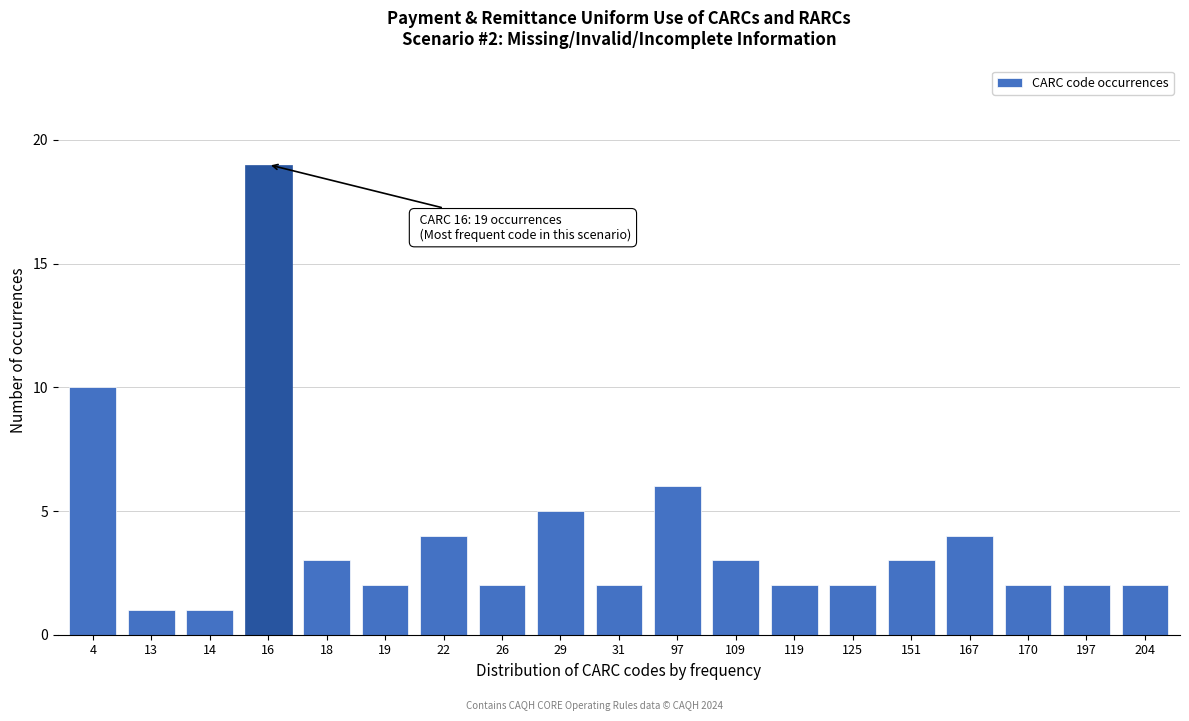

Reading right to left, extract all data points from this chart.

204=2	197=2	170=2	167=4	151=3	125=2	119=2	109=3	97=6	31=2	29=5	26=2	22=4	19=2	18=3	16=19	14=1	13=1	4=10